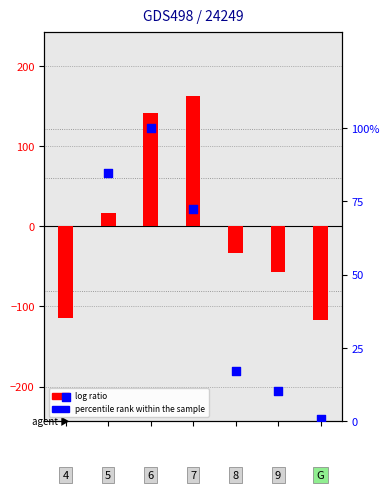

At how many categories does at least one series exceed -28?

7